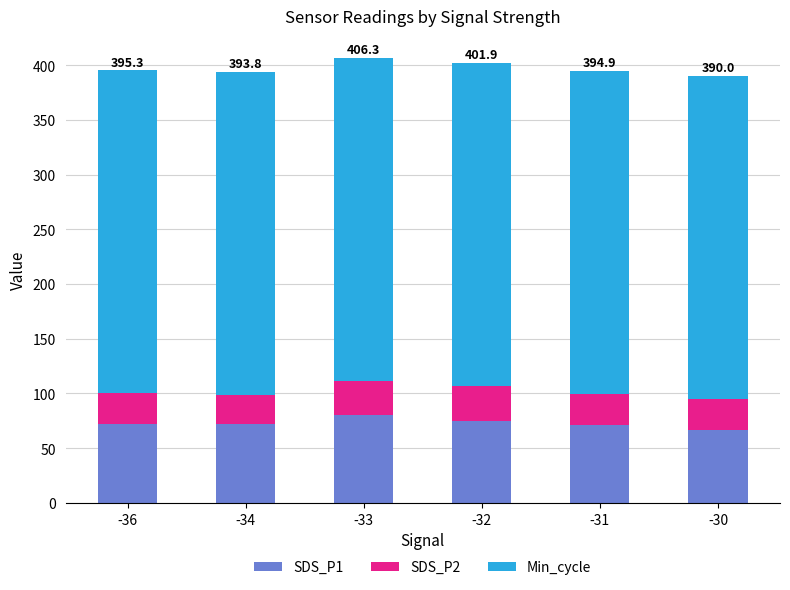

What is the lowest value of the SDS_P1 series?

66.9